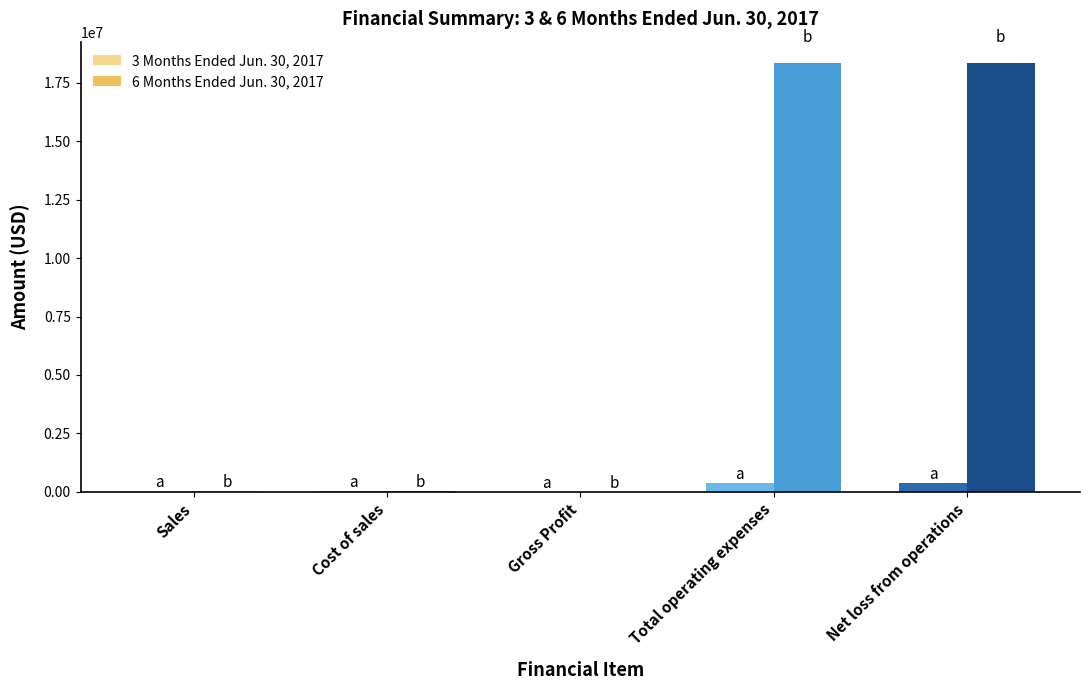

What is the greatest value displayed?

18352483